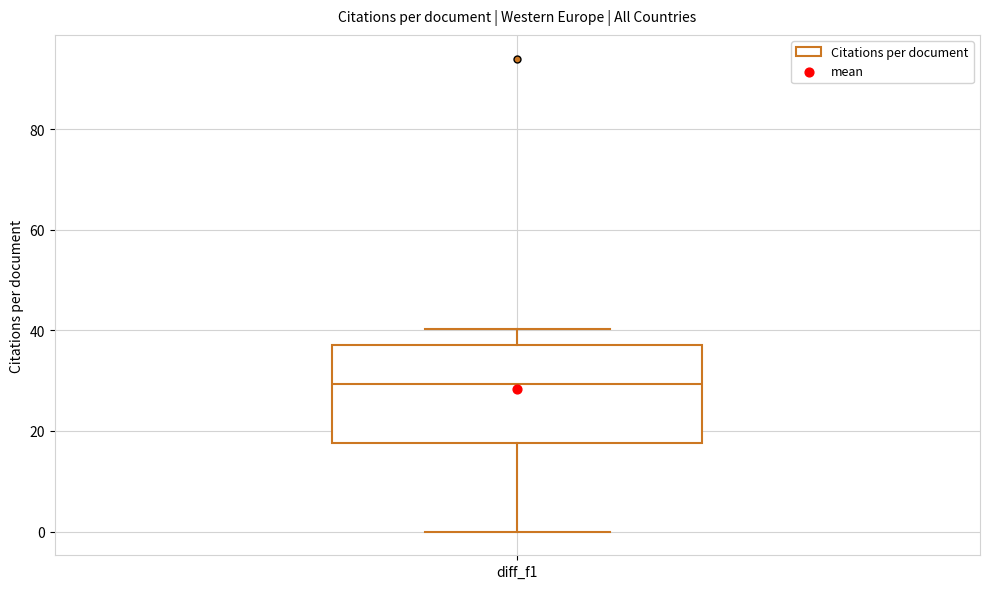

Transcribe this box plot: give where the median line is, the range the box spans, and where the two whiskers end, as read against the y-axis. The values are not printed on the chart, so give them approximately, as read against the axis.

median 30, box 18 to 38, whiskers 0 to 40